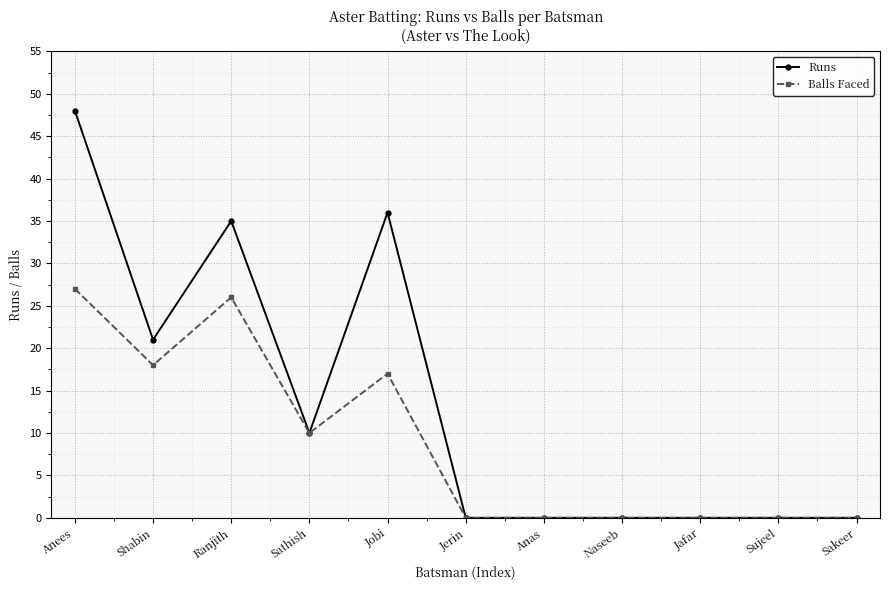

Rank the series by their maximum value, from lowest to highest.

Balls Faced, Runs